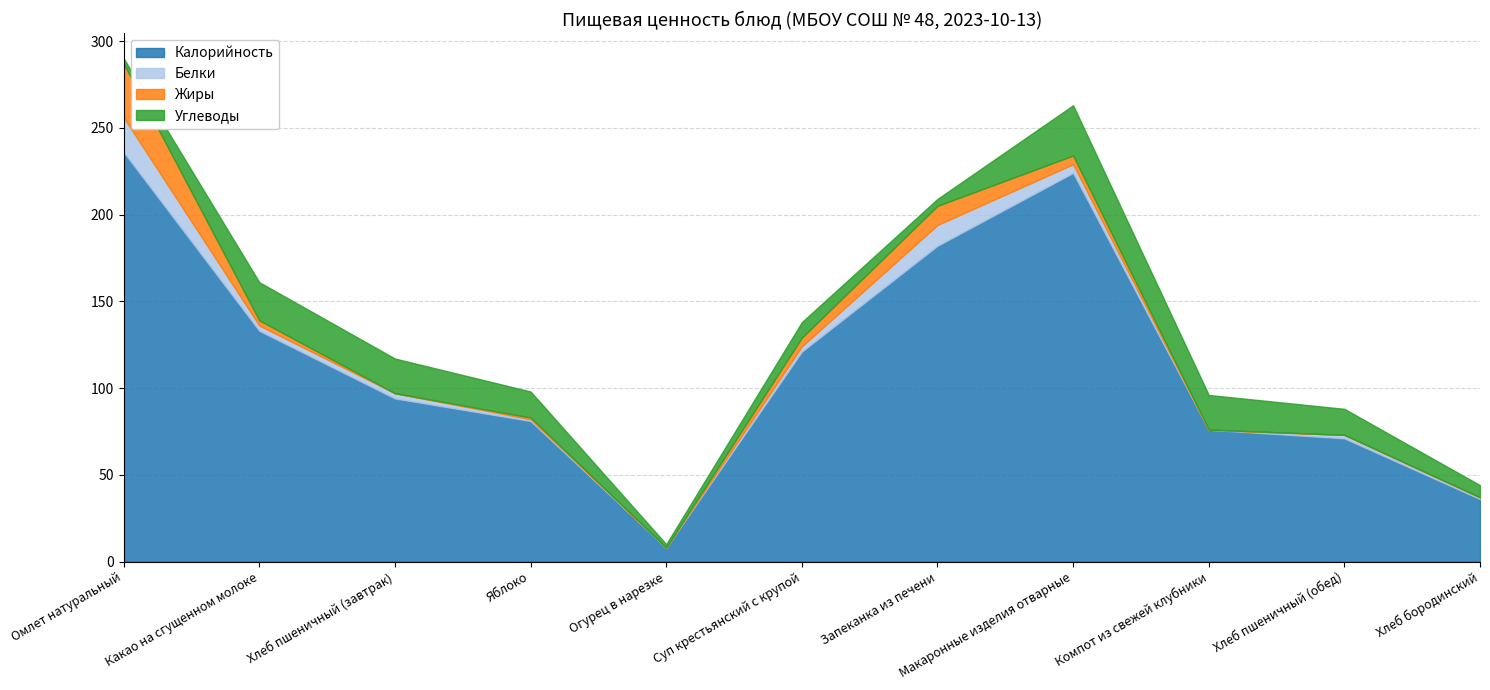

What is the greatest value displayed?

236